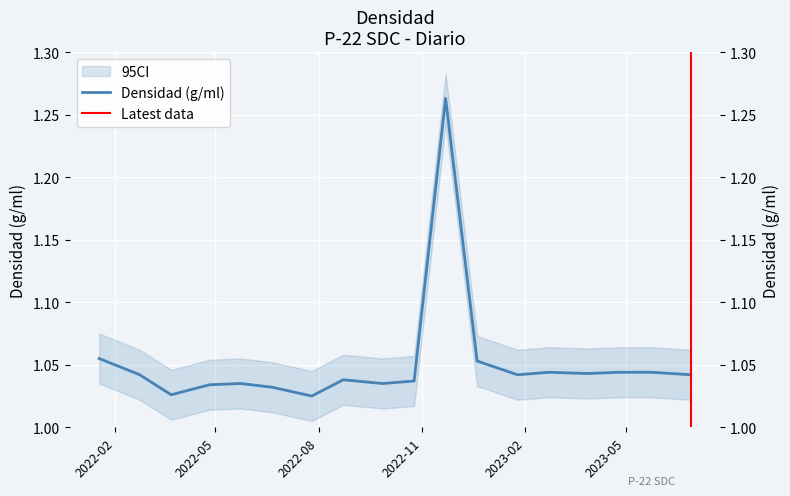

Is it true that the value at 2022/4/26 is 0.7?

False